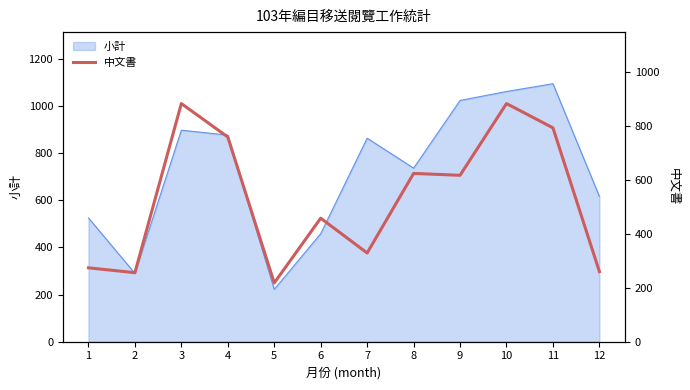

The value of 小計 at 11 is 1581. True or false?

False